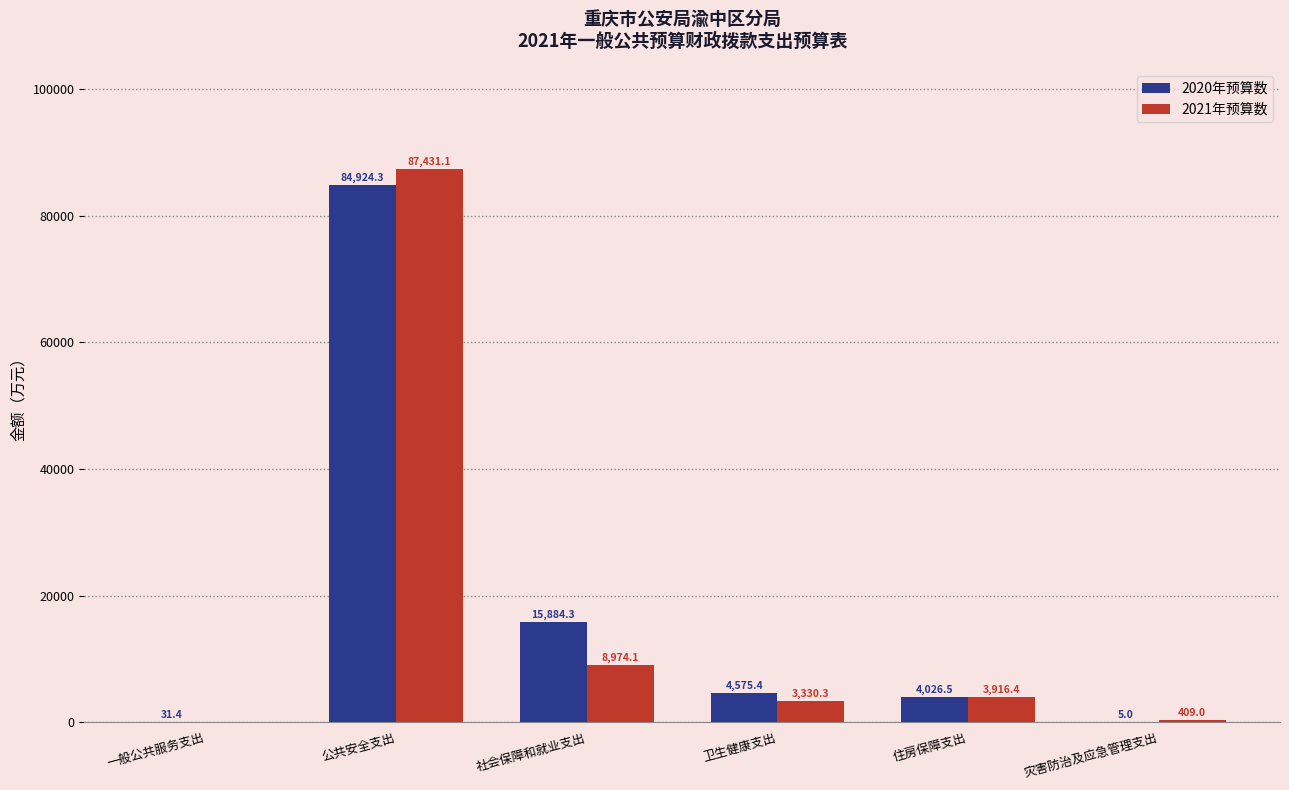

Which series has the largest total across all categories?

2020年预算数